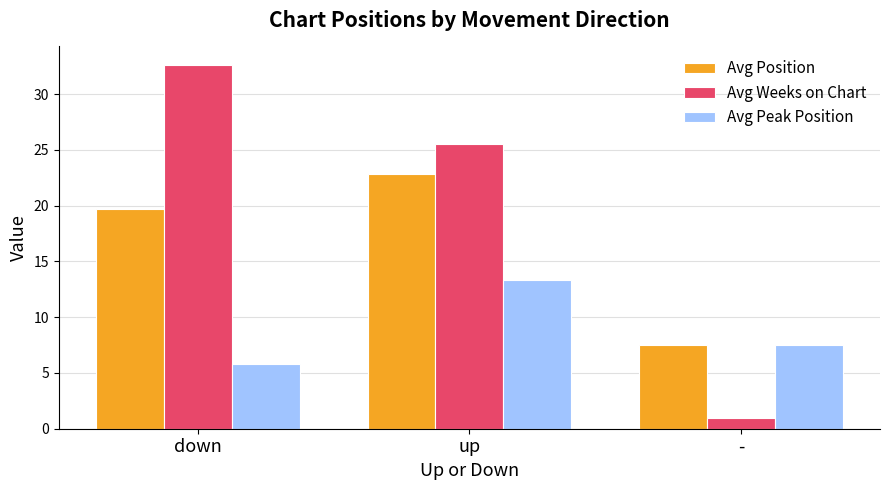

What is the minimum value shown in the chart?

1.0